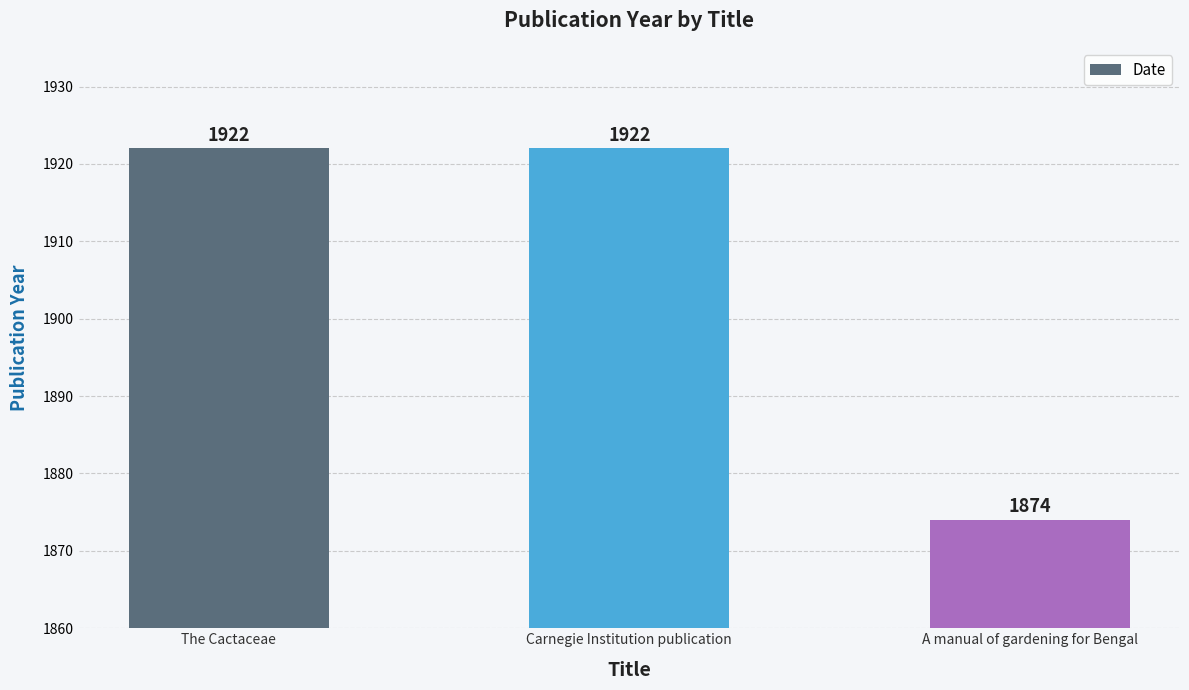

What is the sum of the values at A manual of gardening for Bengal and Carnegie Institution publication?

3796